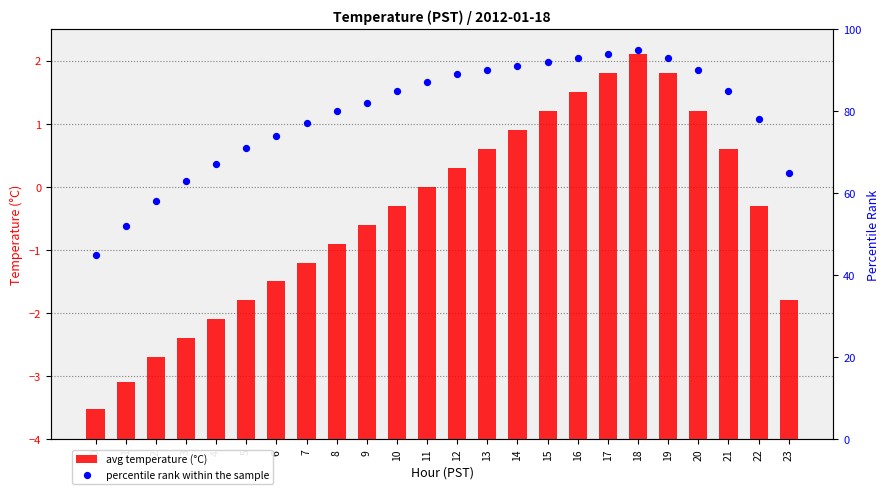

Which series reaches the minimum Y coordinate?

avg temperature (°C)